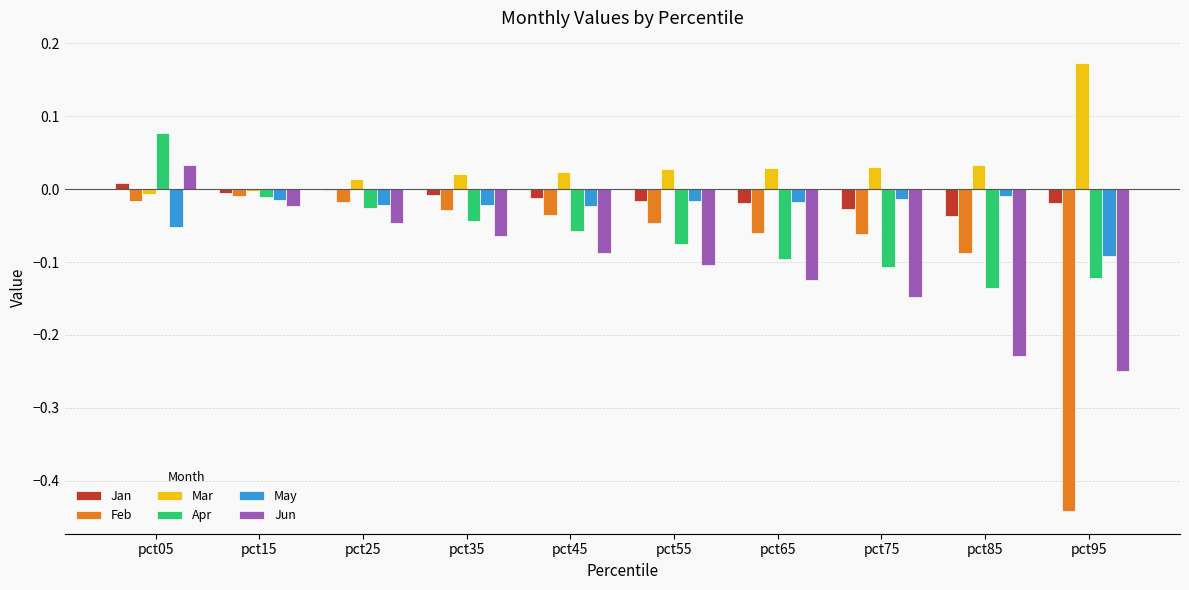

Is it true that Mar equals 0.0 at pct45?

True